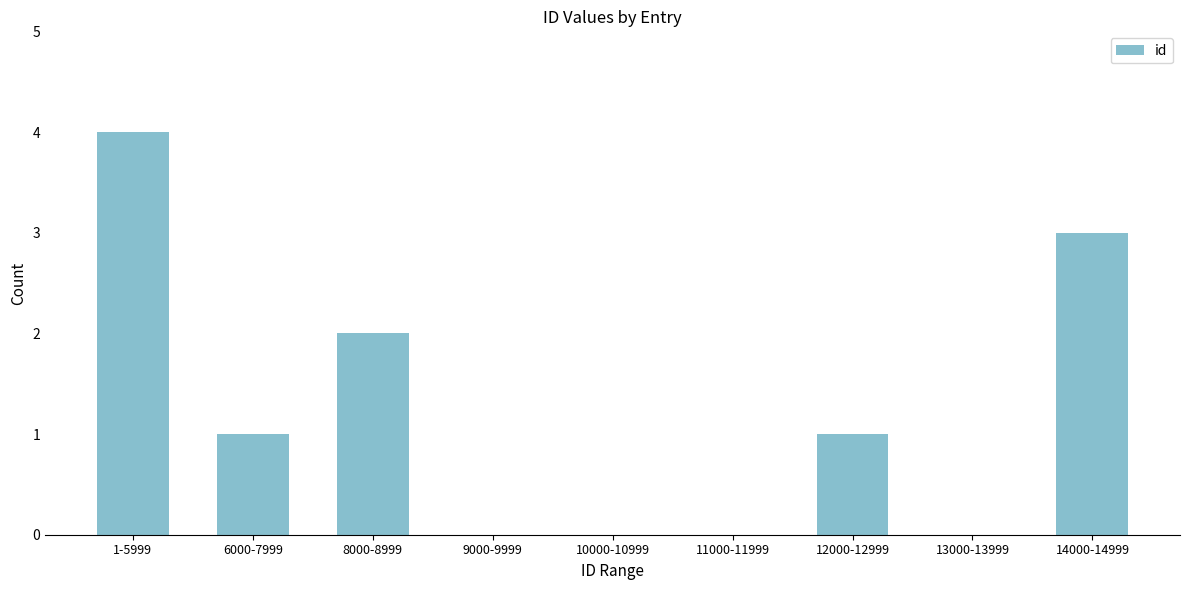

What is the change in value from 6000-7999 to 14000-14999?

+2